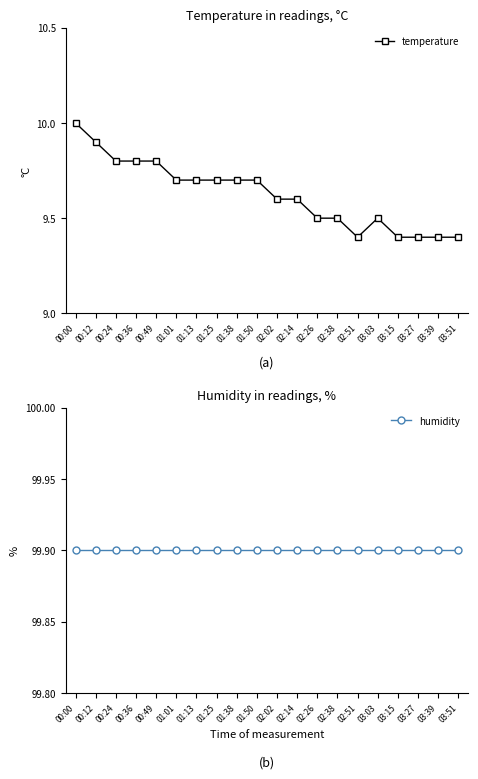

Which series changed the most between 00:00 and 02:02?

temperature